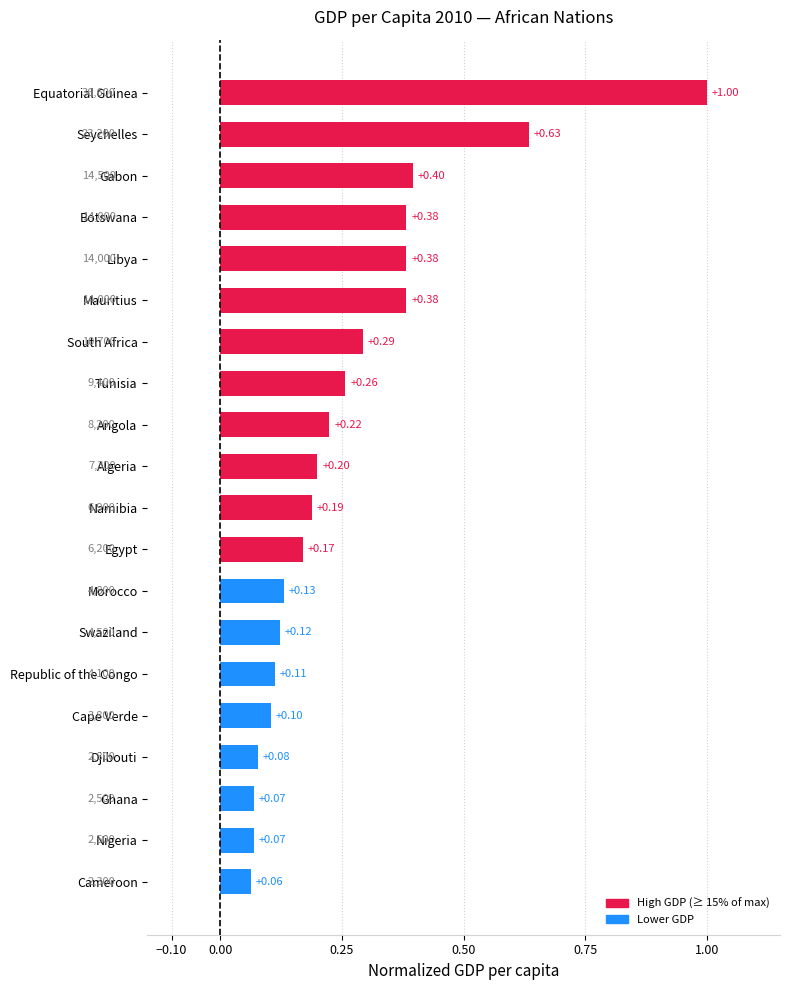

What is the label of the 2nd bar from the top?

Seychelles